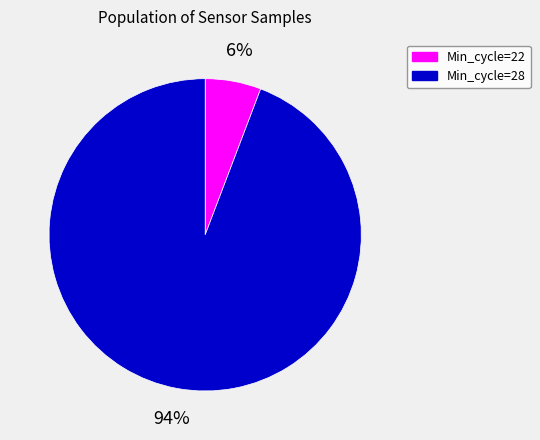

To the nearest percent, what is the difference between the largest and smallest slice percentages?

88%